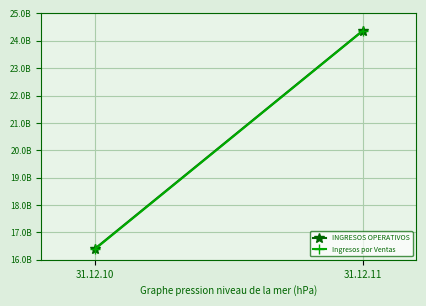

How many Ingresos por Ventas values are between 16390507434 and 24354204116?

2